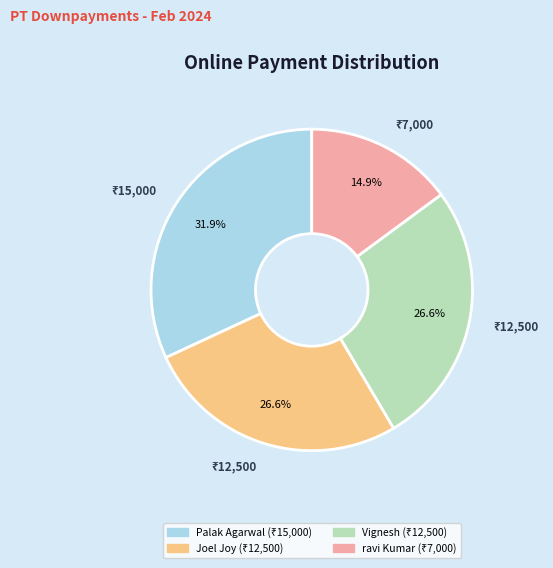

Is there any slice that represents more than half of the pie?

No